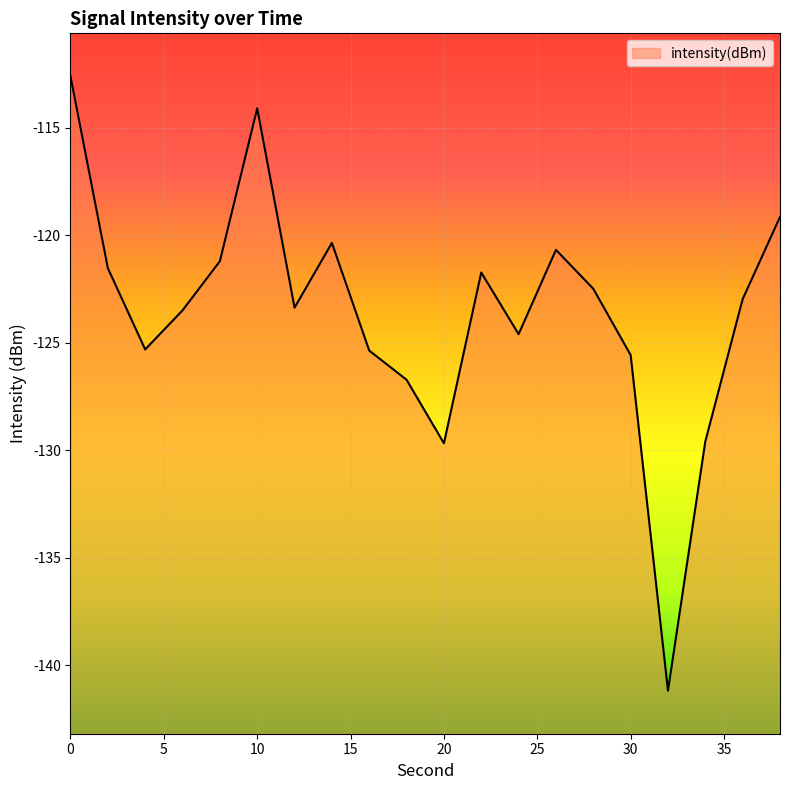

What is the average value?

-123.6